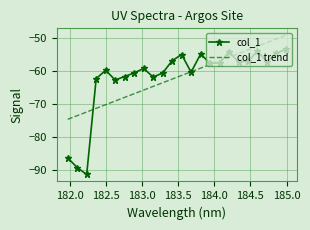

What is the minimum value shown in the chart?

-91.5